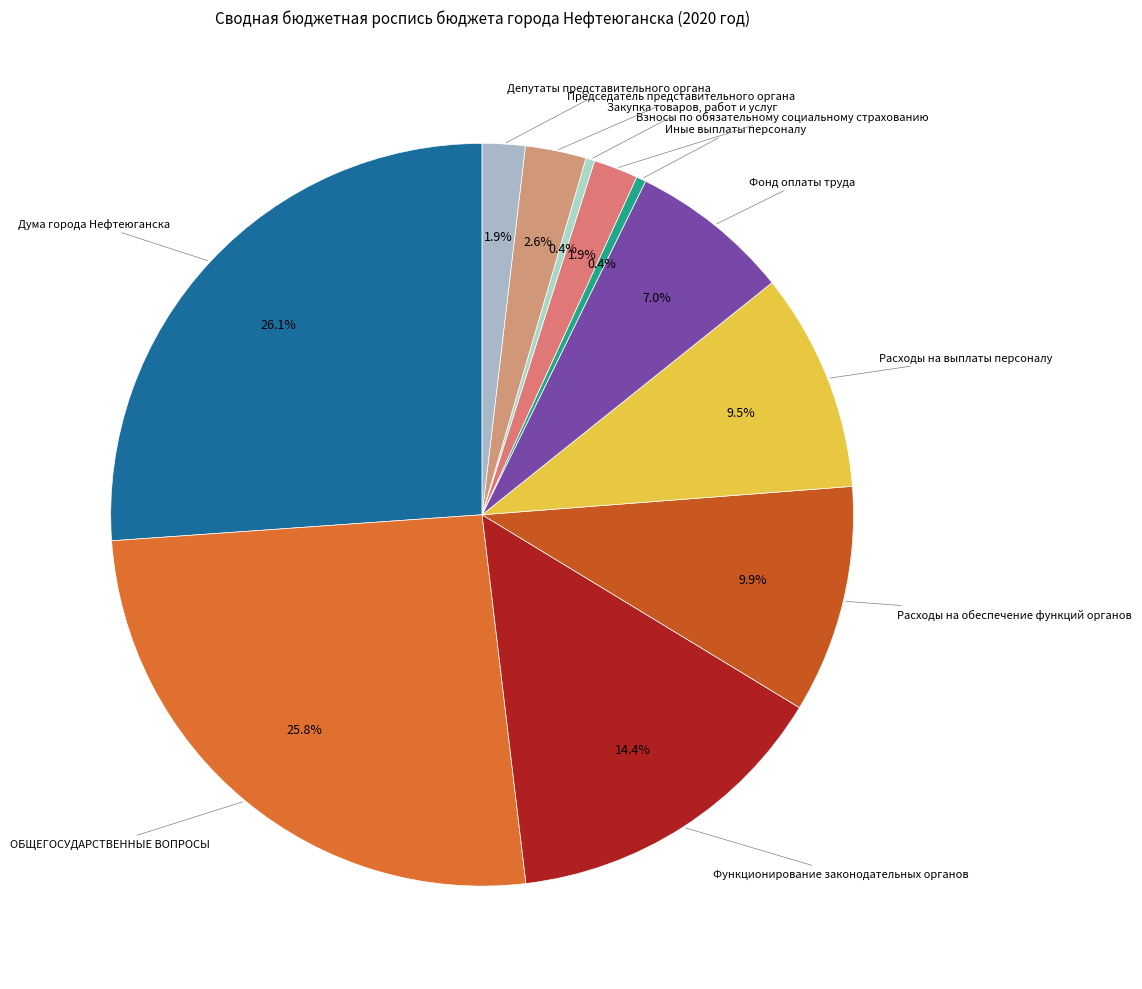

How many segments does this pie chart have?

11